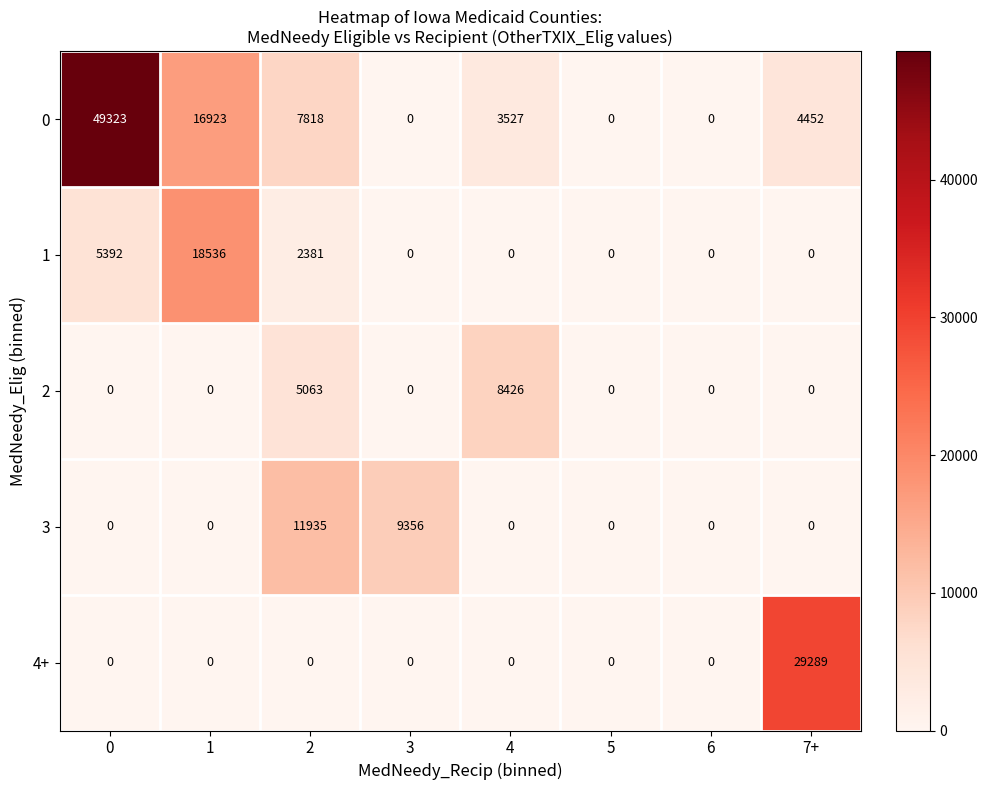

At how many categories does at least one series exceed 8751?

5